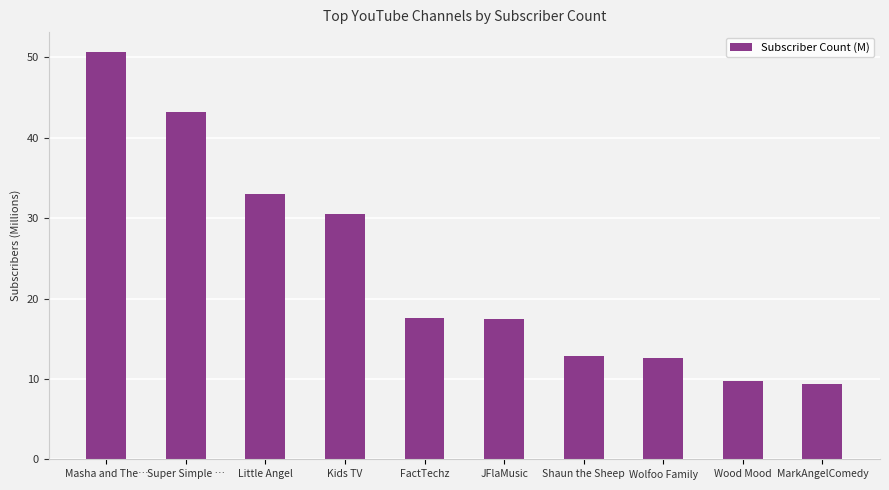

What is the label of the 3rd bar from the left?

Little Angel